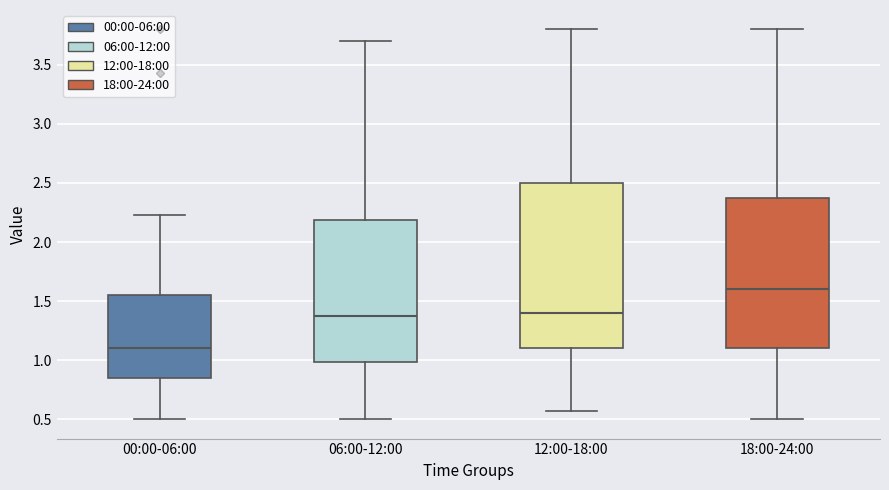

Reading left to right, transcribe this box plot: for each box, give where its median line is, the range the box spans, and where its two whiskers end, as read against the y-axis. The values are not printed on the chart, so give them approximately, as read against the axis.

00:00-06:00: median 1.10, box 0.85 to 1.55, whiskers 0.50 to 2.25
06:00-12:00: median 1.35, box 1.00 to 2.20, whiskers 0.50 to 3.70
12:00-18:00: median 1.40, box 1.10 to 2.50, whiskers 0.55 to 3.80
18:00-24:00: median 1.60, box 1.10 to 2.35, whiskers 0.50 to 3.80